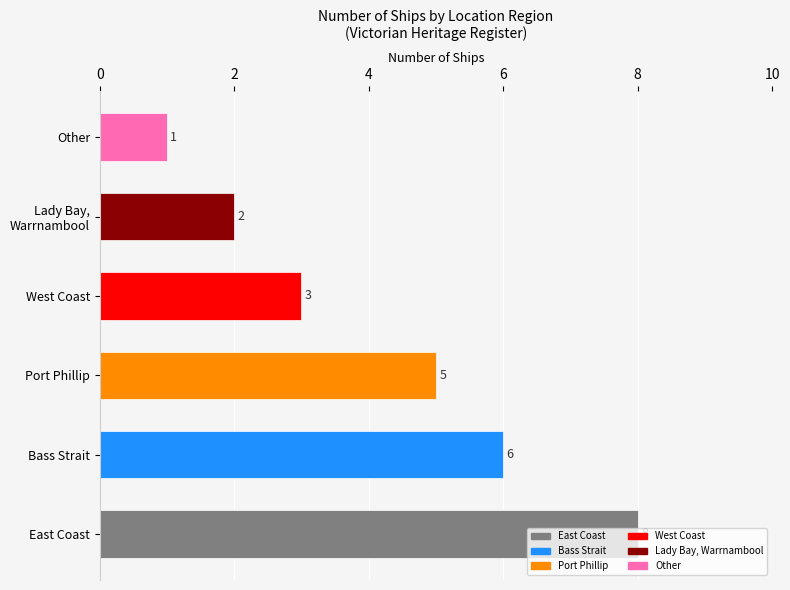

What is the average value?

4